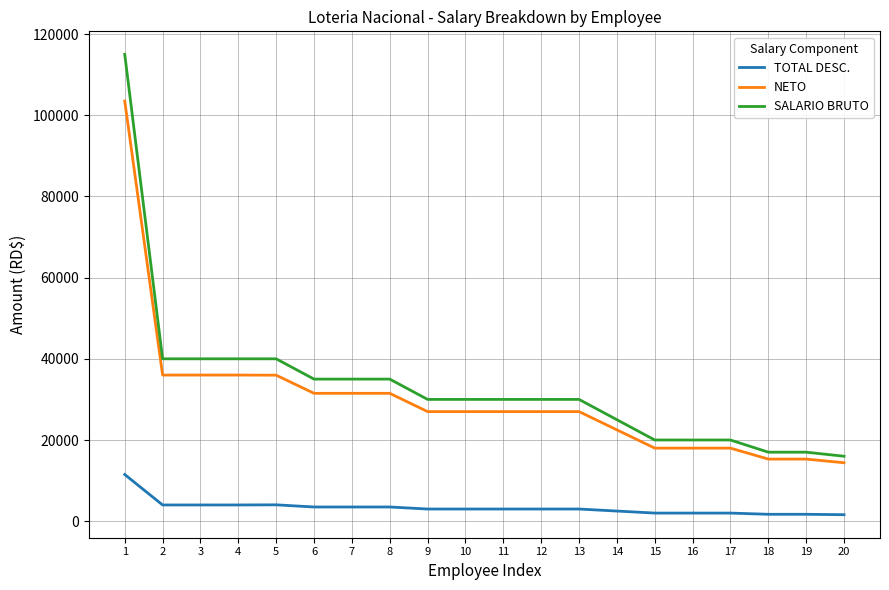

List the series in order of their peak value, highest first.

SALARIO BRUTO, NETO, TOTAL DESC.